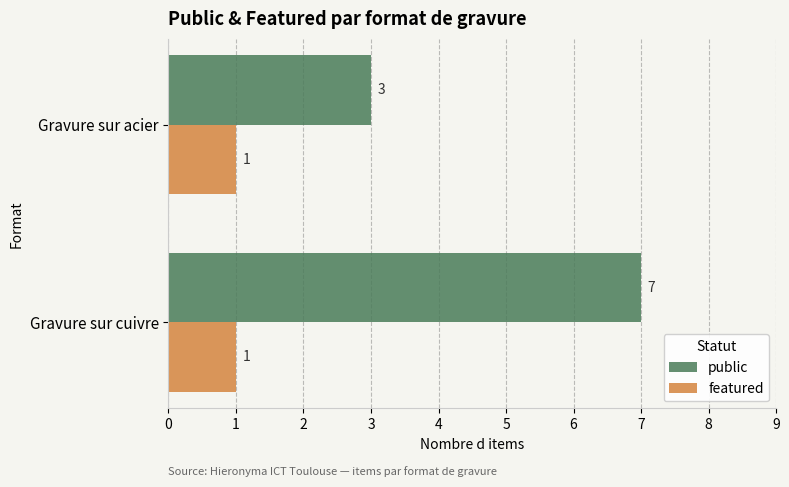

Rank the series by their maximum value, from lowest to highest.

featured, public